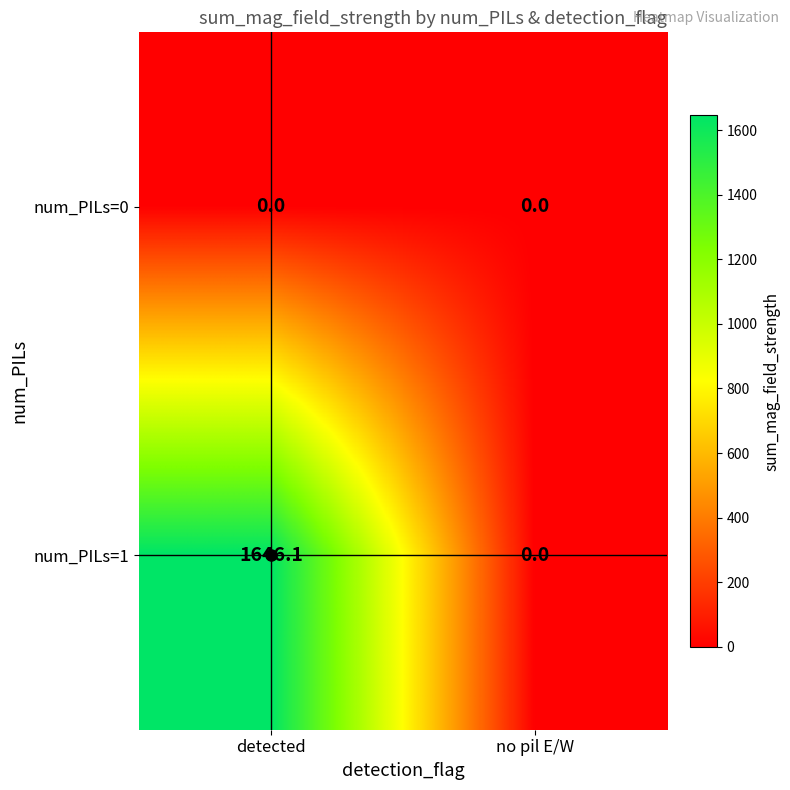

List the series in order of their peak value, highest first.

num_PILs=1, num_PILs=0